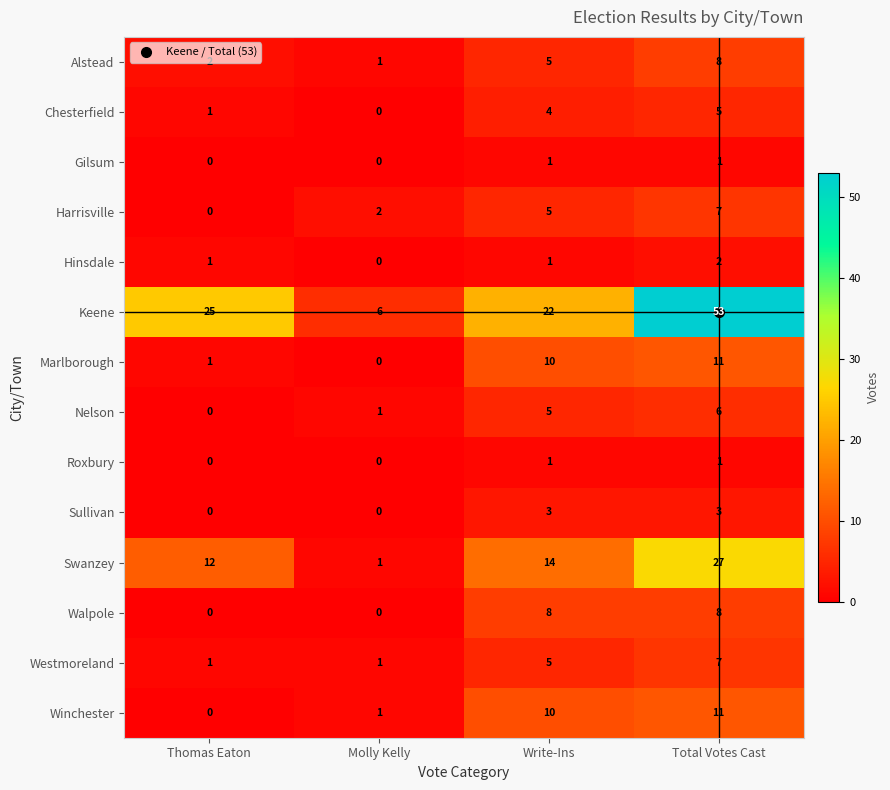

Which series has the largest range (max minus min)?

Keene